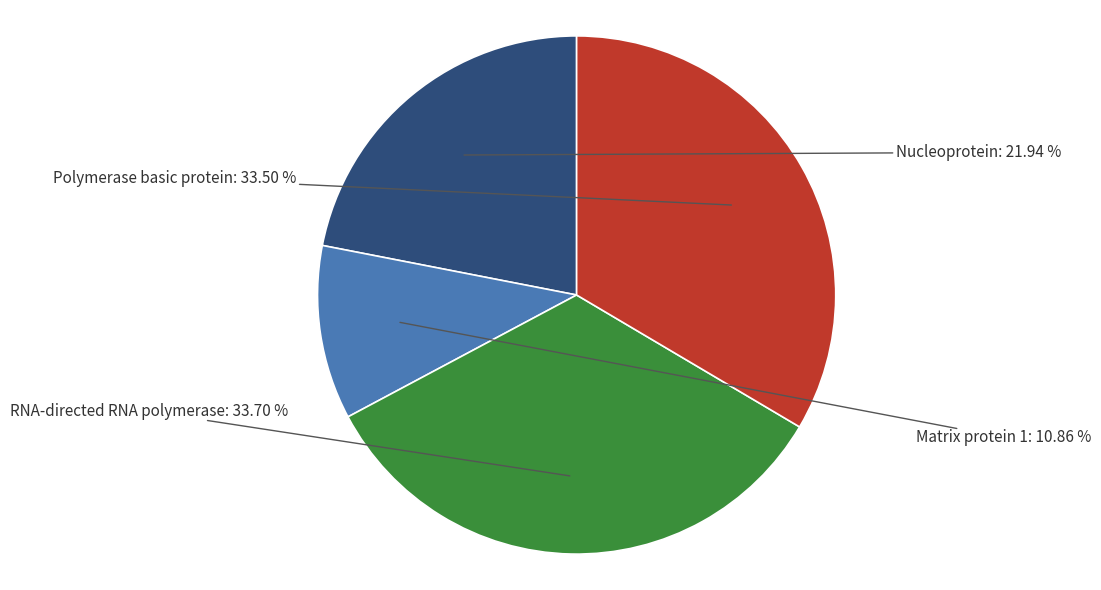

Is Polymerase basic protein the majority of the pie?

No